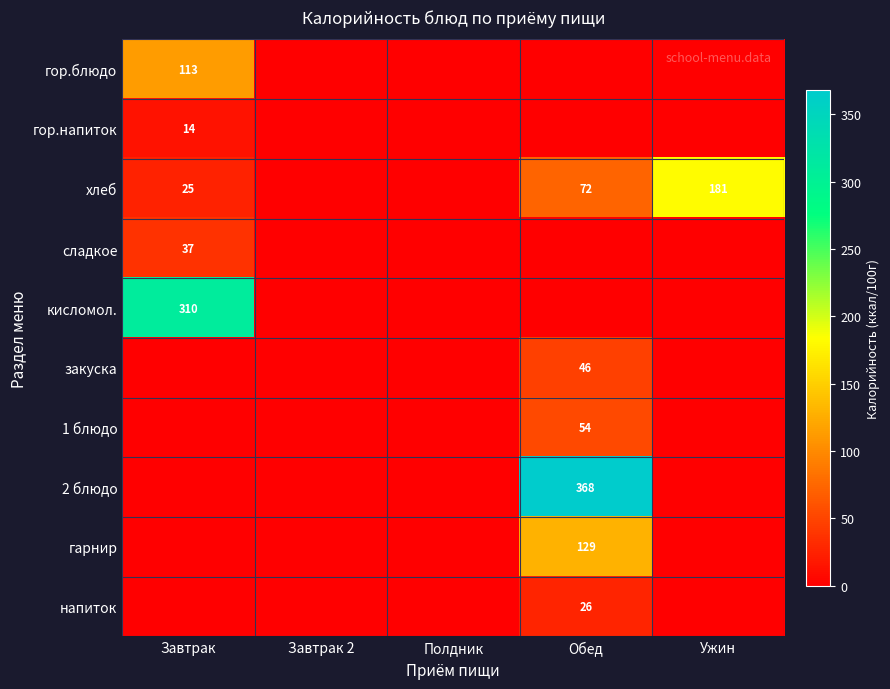

What is the spread (max minus min) of values at Завтрак?

310.0